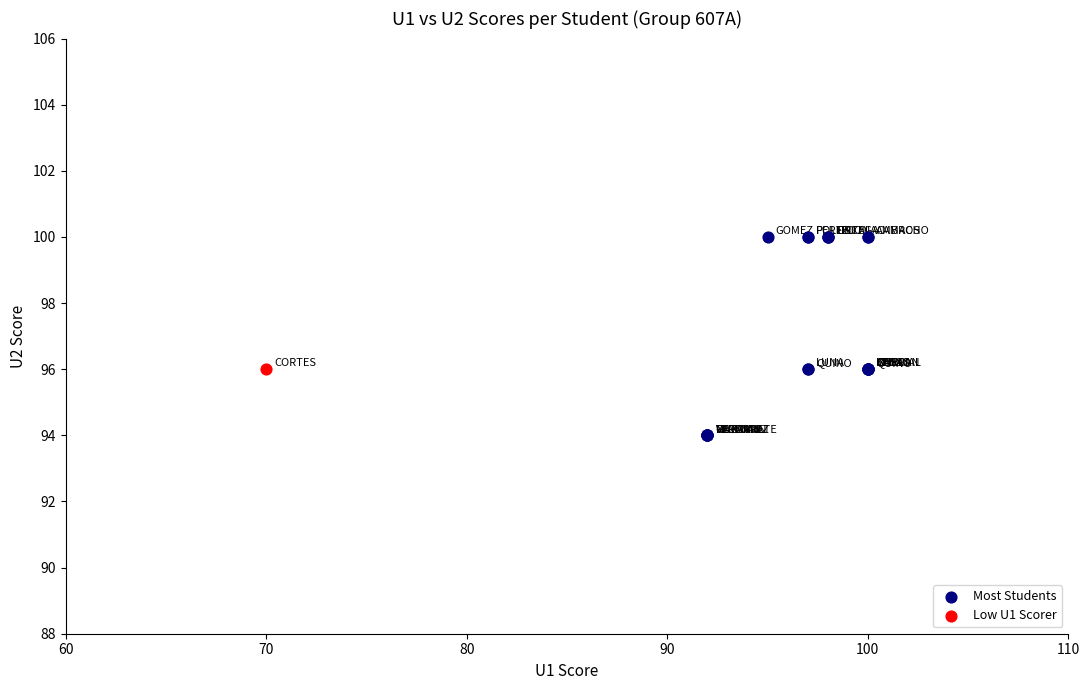

What are all the series names shown in the legend?

Most Students, Low U1 Scorer